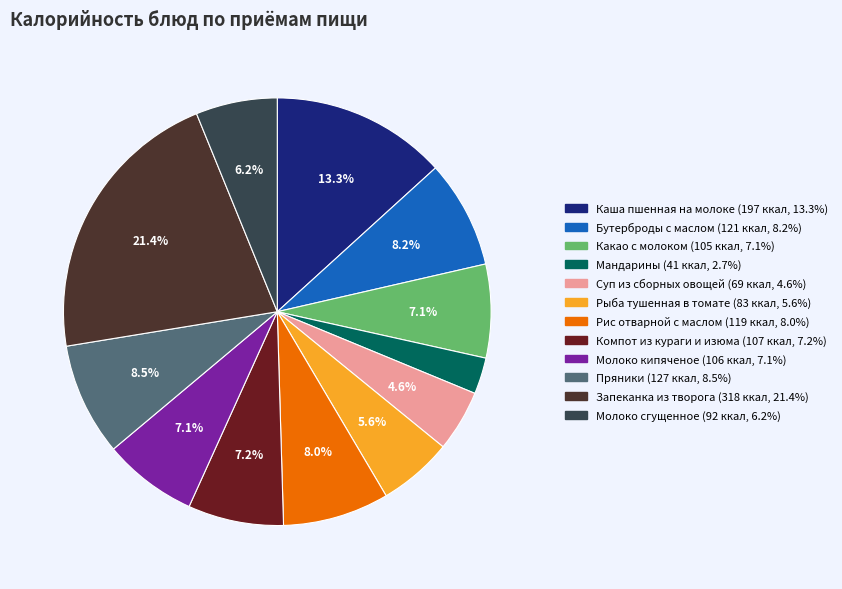

Which slice is the largest?

Запеканка из творога